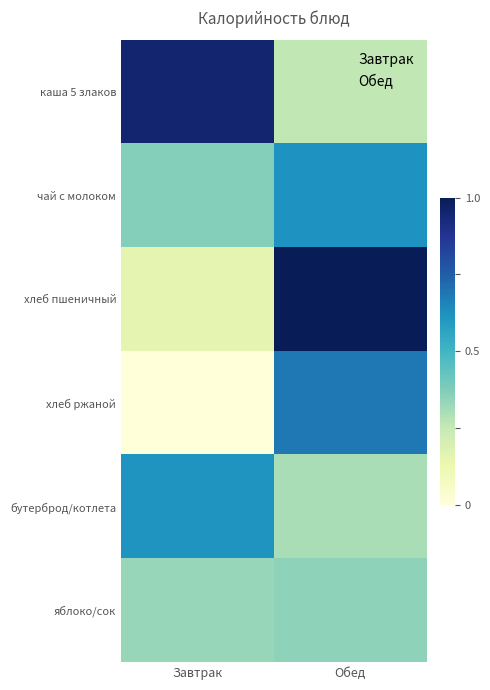

What is the total value across all series at Завтрак?

2.4